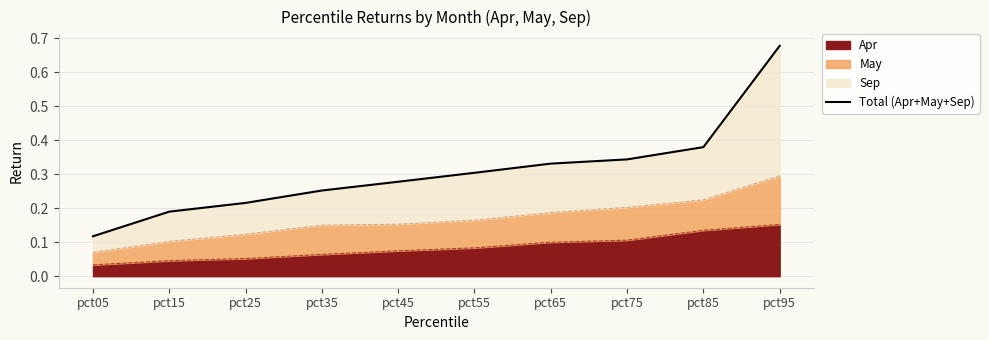

What is the value of the 7th point from the left?

0.3